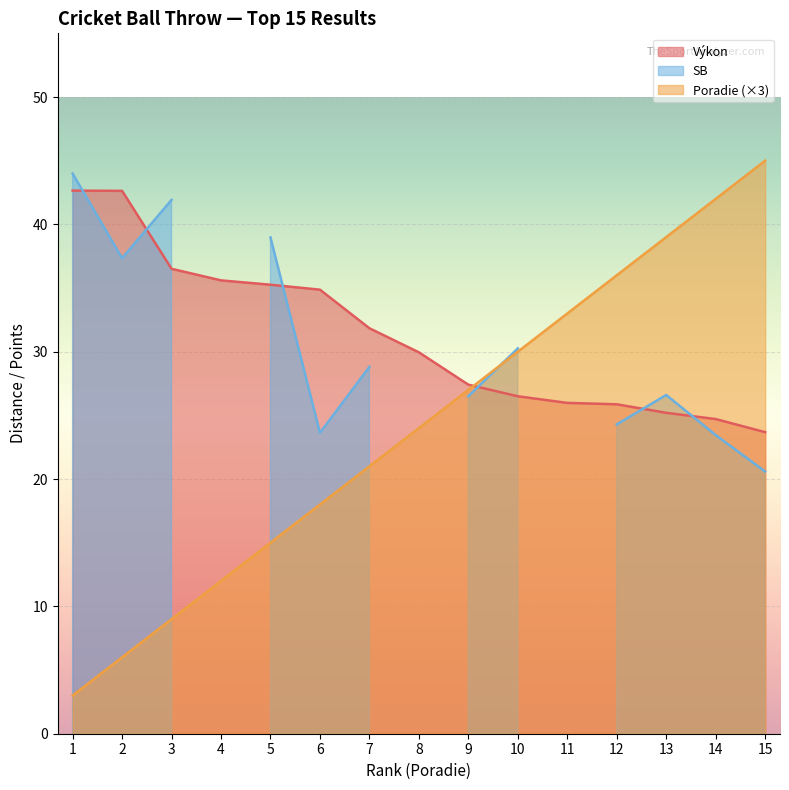

Which series has the largest total across all categories?

Výkon